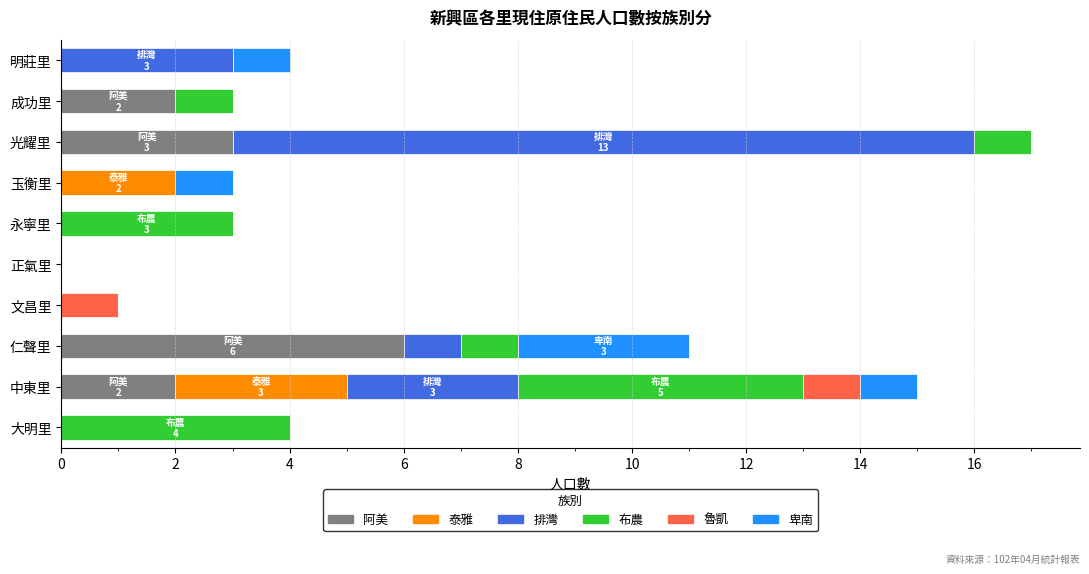

What is the total value across all series at 大明里?

4